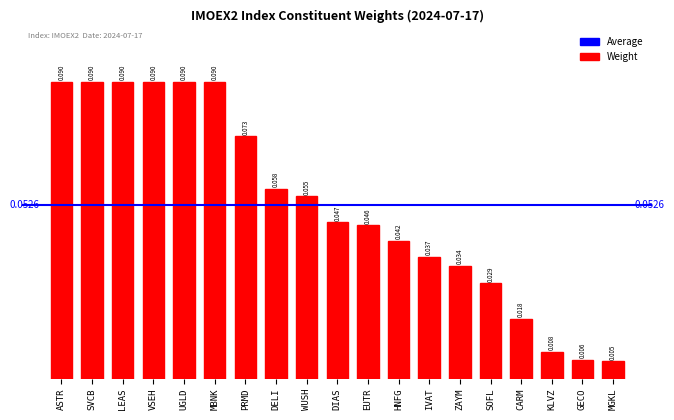

Which category has the lowest value across all series?

MGKL